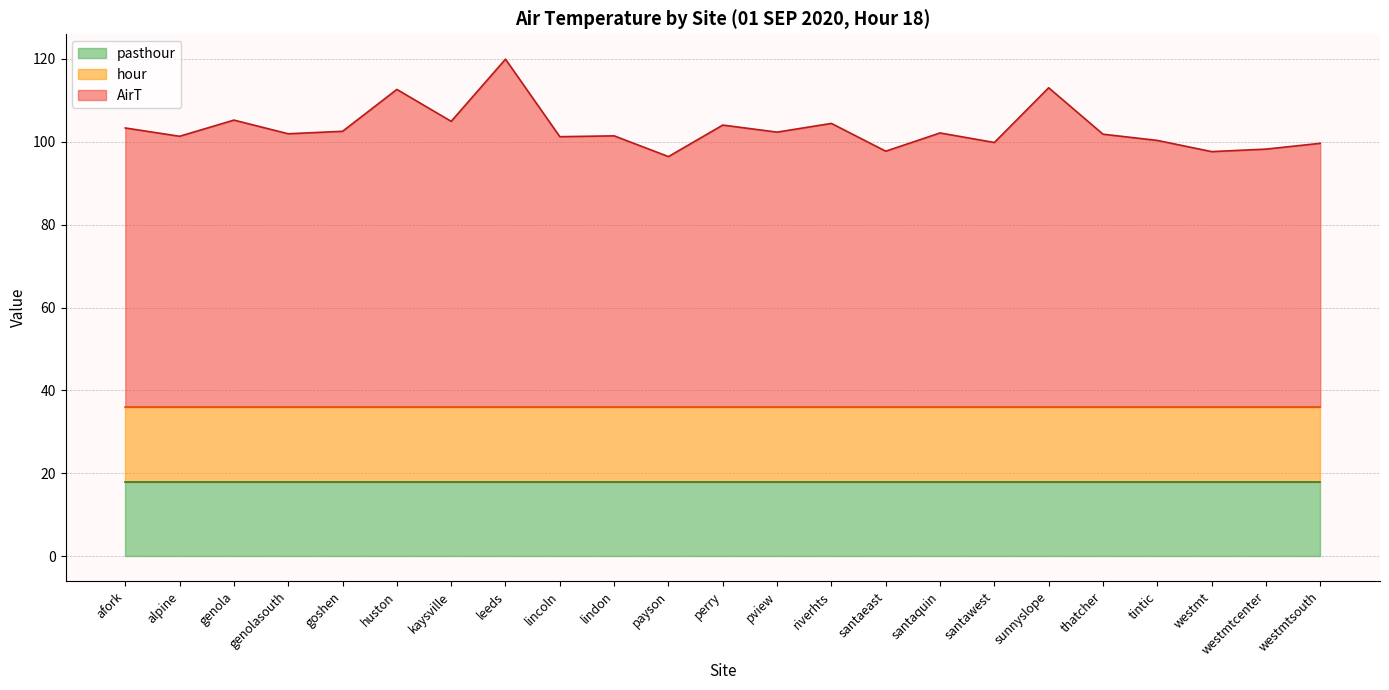

True or false: pasthour has more than 2 points higher than both neighbors.

False